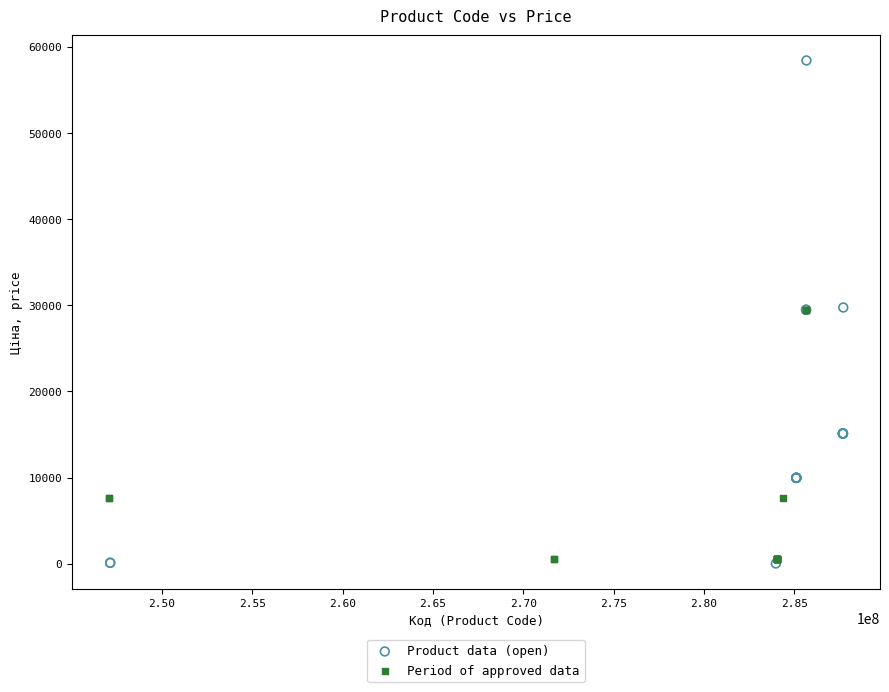

What are all the series names shown in the legend?

Product data (open), Period of approved data